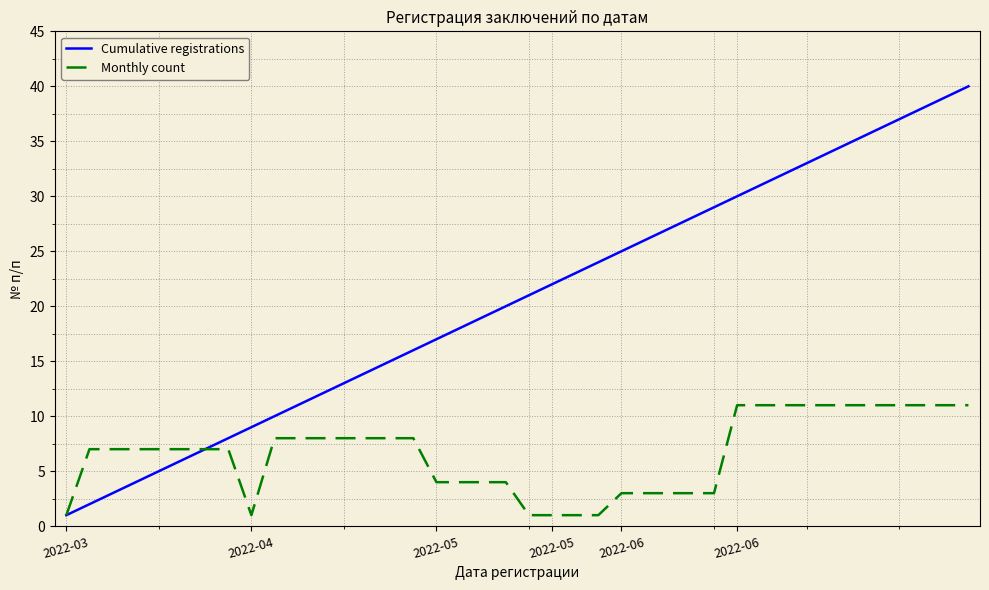

Which series has the widest spread of values?

Cumulative registrations